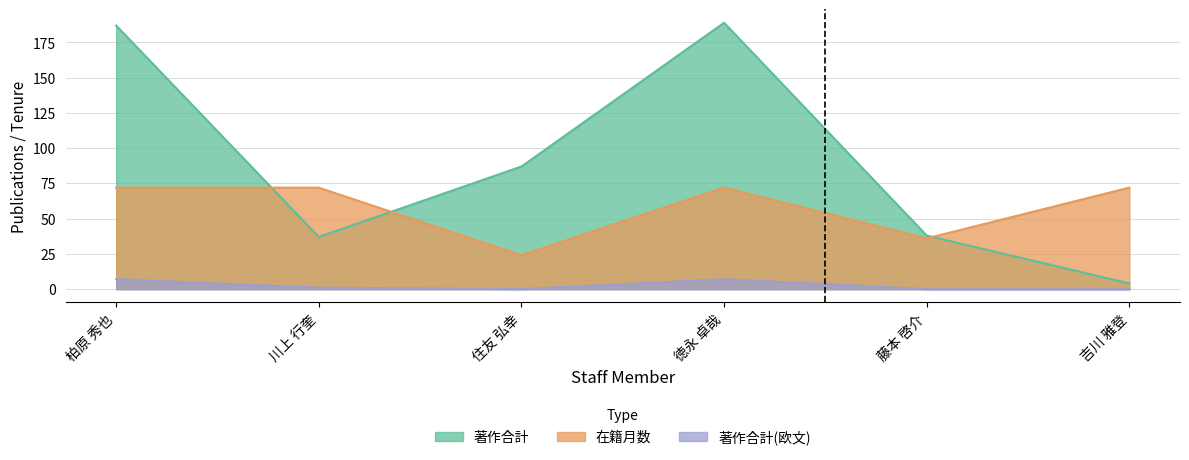

Rank the categories by 著作合計(欧文) value from lowest to highest.

住友 弘幸, 藤本 啓介, 吉川 雅登, 川上 行奎, 柏原 秀也, 徳永 卓哉